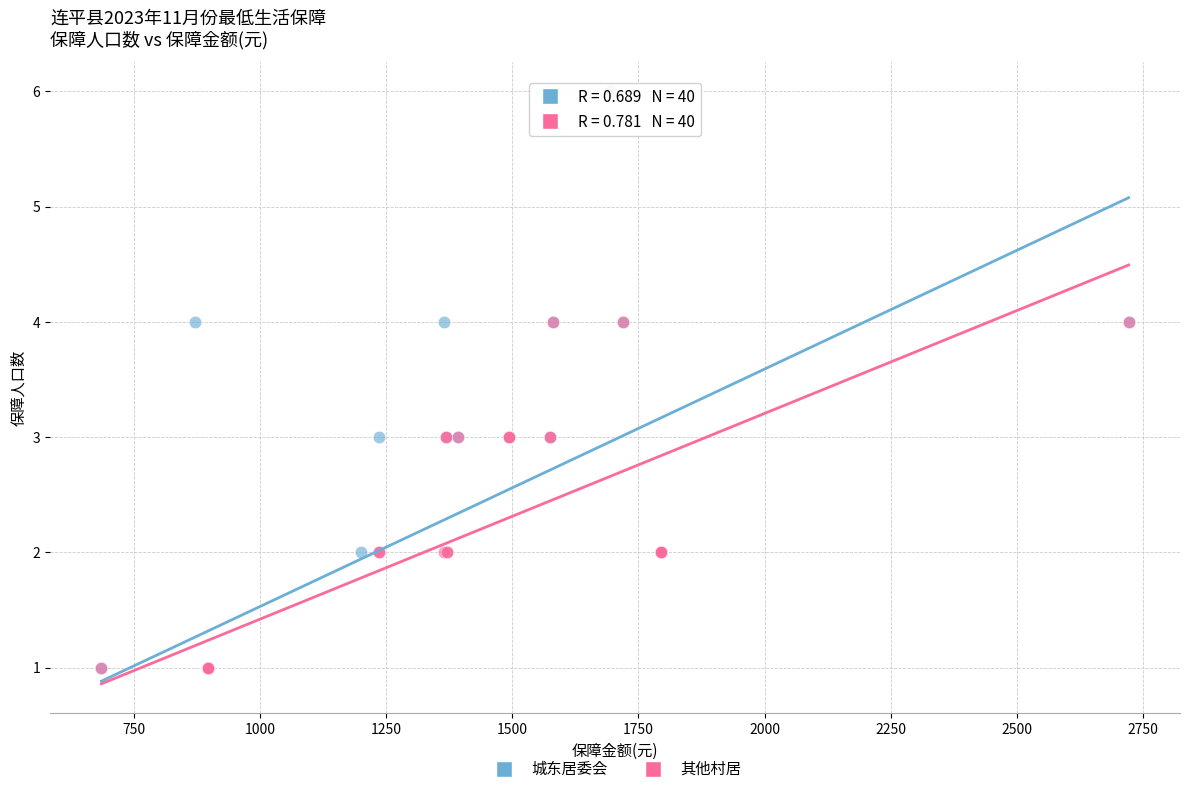

Which series reaches the maximum Y coordinate?

城东居委会